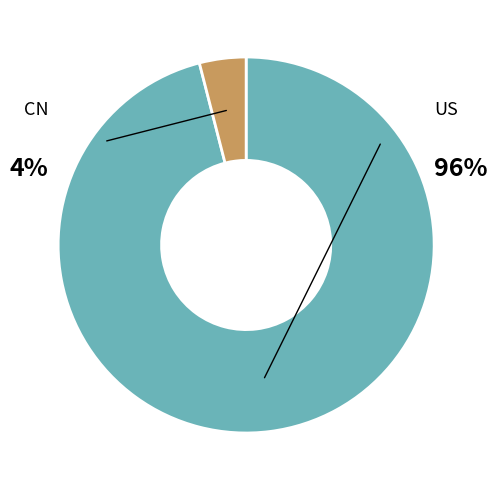

To the nearest percent, what is the difference between the CN and US slice percentages?

92%